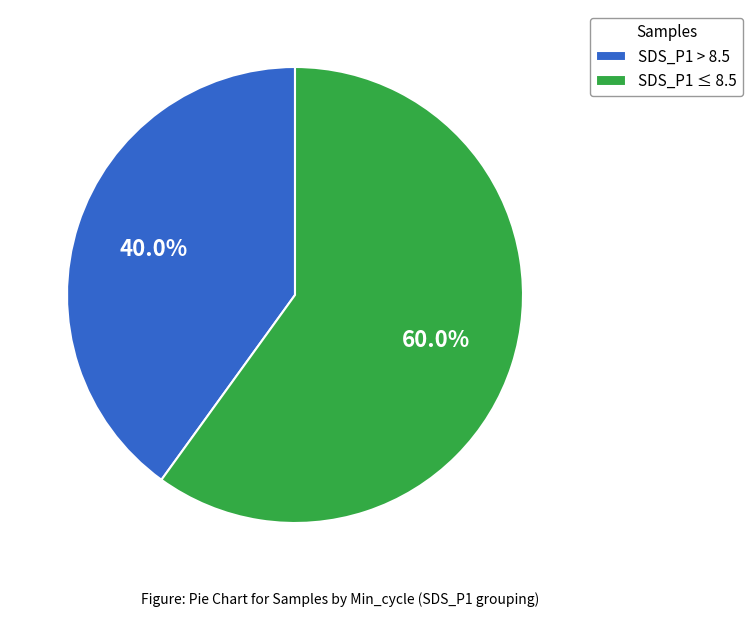

Does any single category account for the majority?

Yes